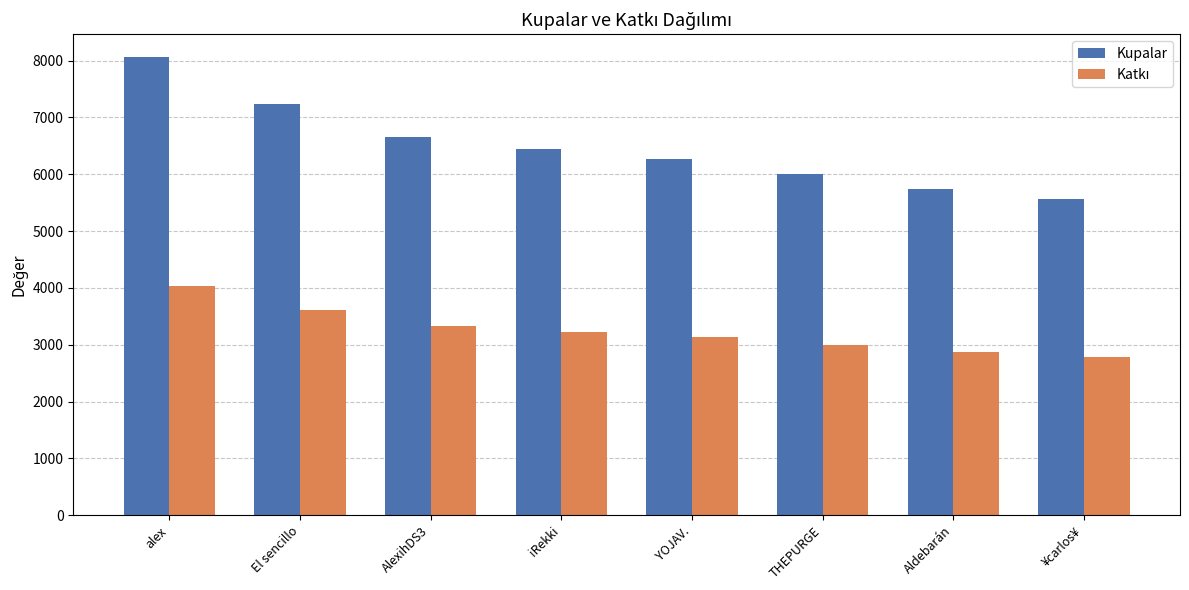

What is the sum of the Kupalar values at THEPURGE and El sencillo?

13238